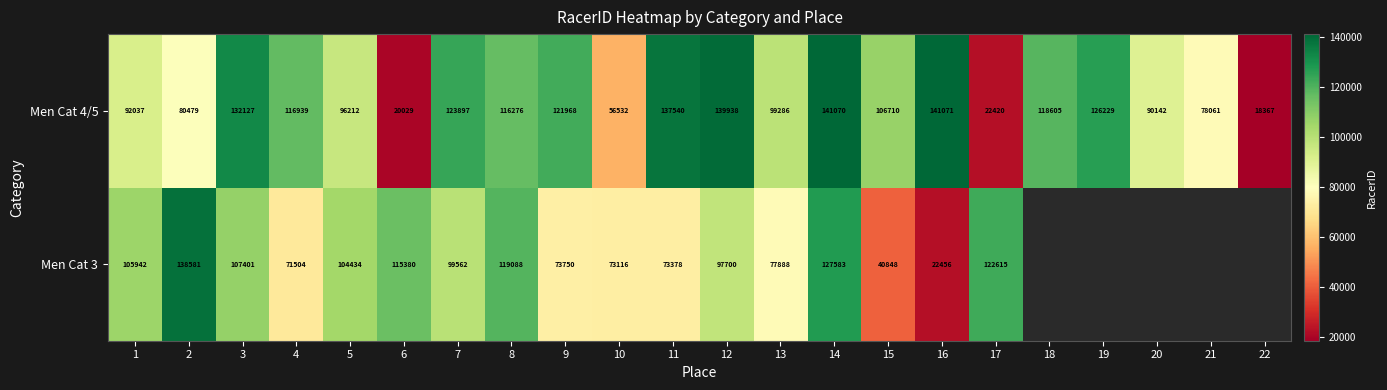

Which category has the highest value across all series?

16